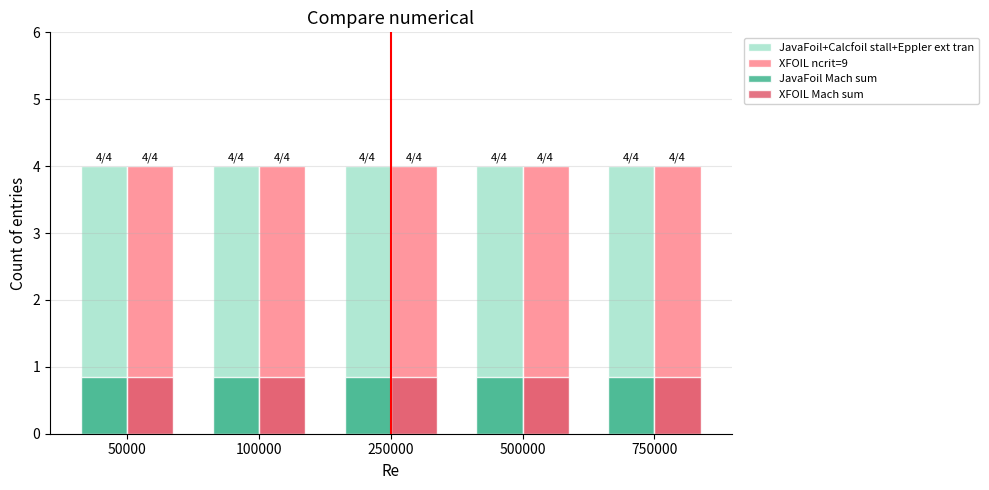

True or false: JavaFoil+Calcfoil stall+Eppler ext tran has a value of 4.0 at 500000.

True